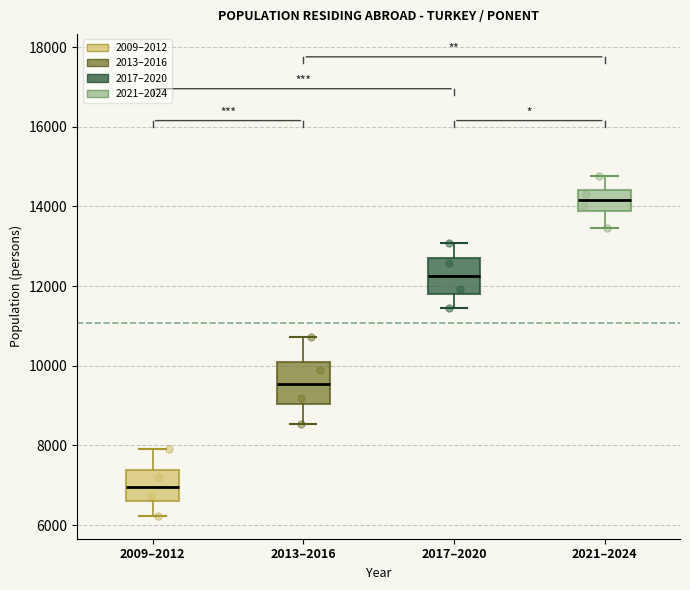

Which box has the highest median line?

2021–2024